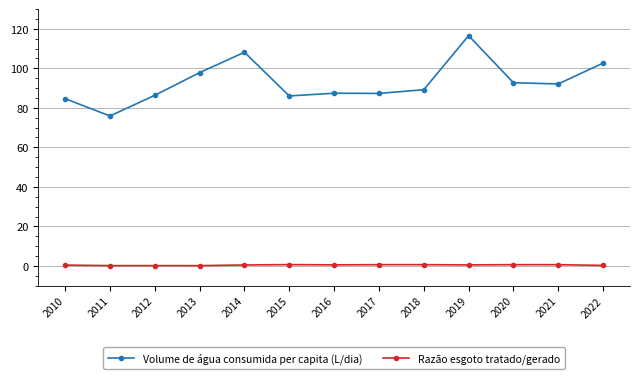

Between 2011 and 2022, which series saw the biggest shift?

Volume de água consumida per capita (L/dia)